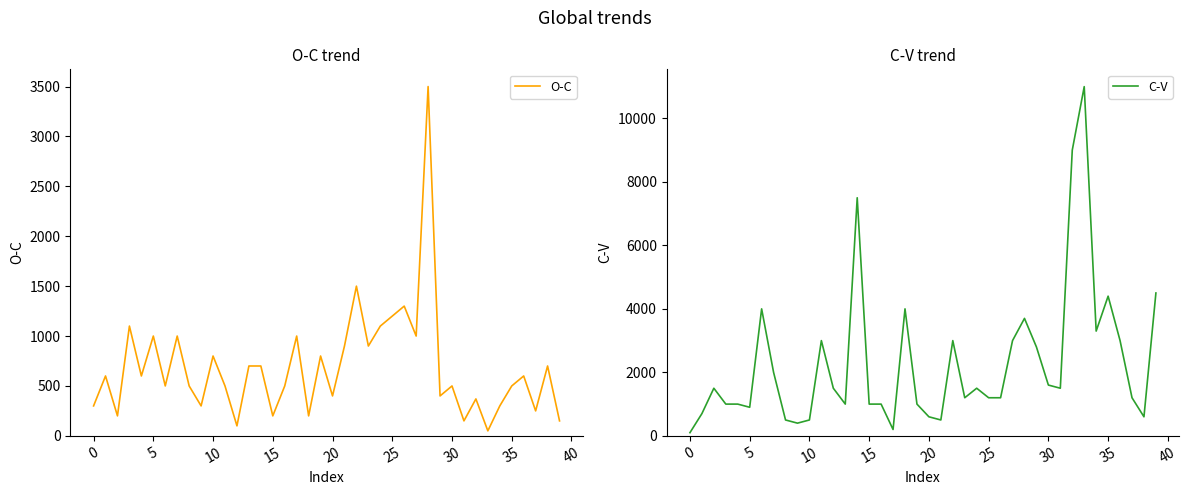

How many values in the O-C series exceed 600?

17